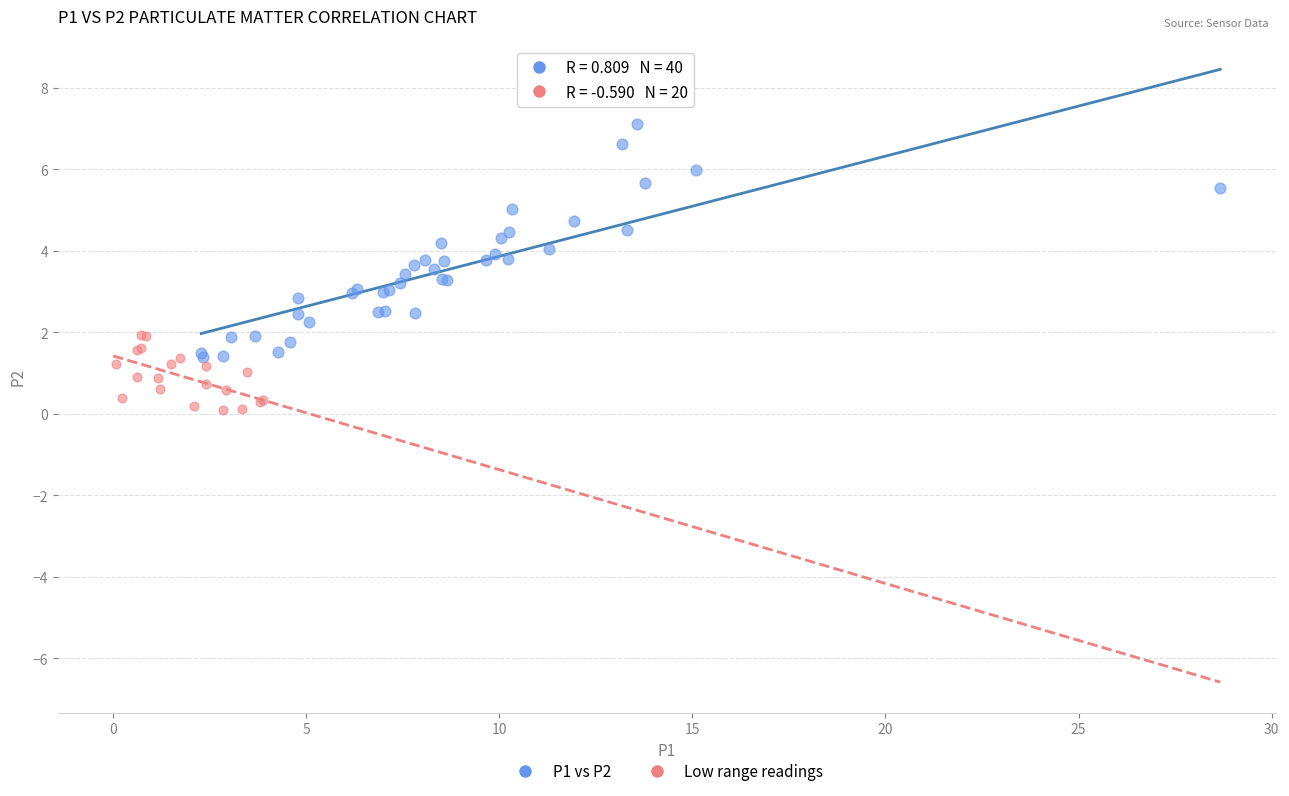

Which series has the largest Y range (max minus min)?

P1 vs P2